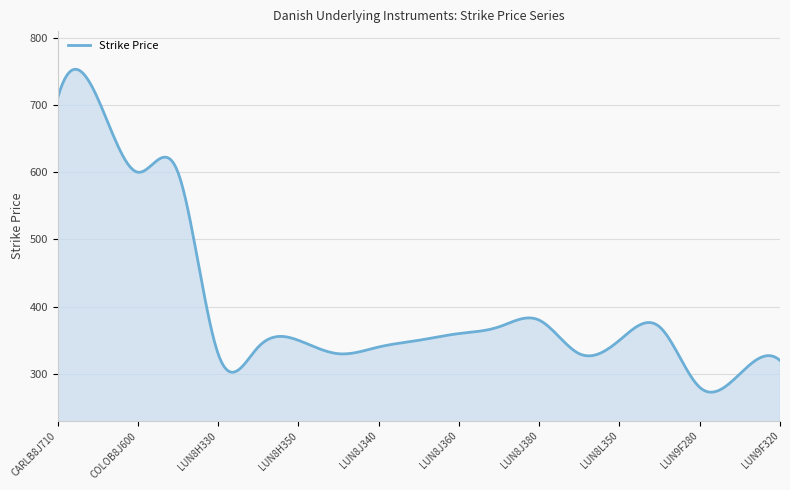

How many lines are shown in the chart?

1